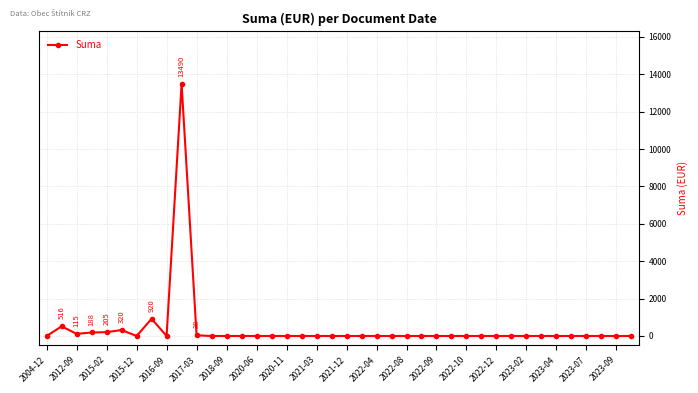

What is the greatest value displayed?

13490.0